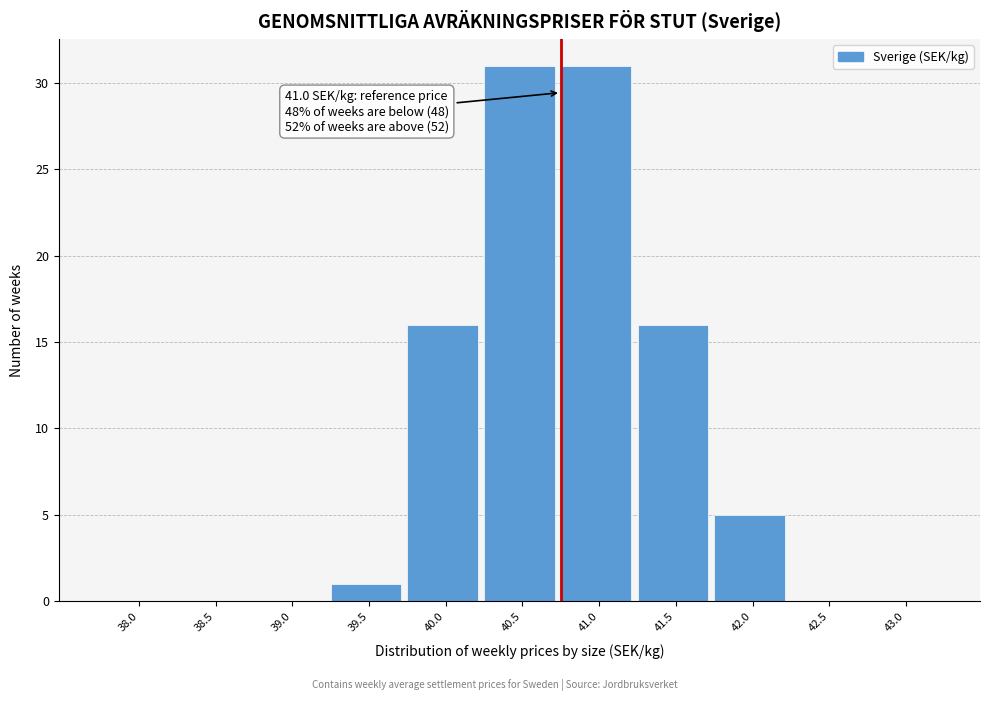

Reading right to left, extract all data points from this chart.

43.0=0	42.5=0	42.0=5	41.5=16	41.0=31	40.5=31	40.0=16	39.5=1	39.0=0	38.5=0	38.0=0